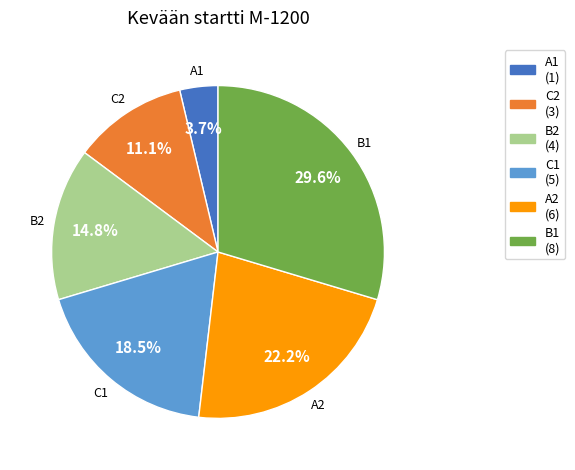

Does A1 account for over 50% of the chart?

No